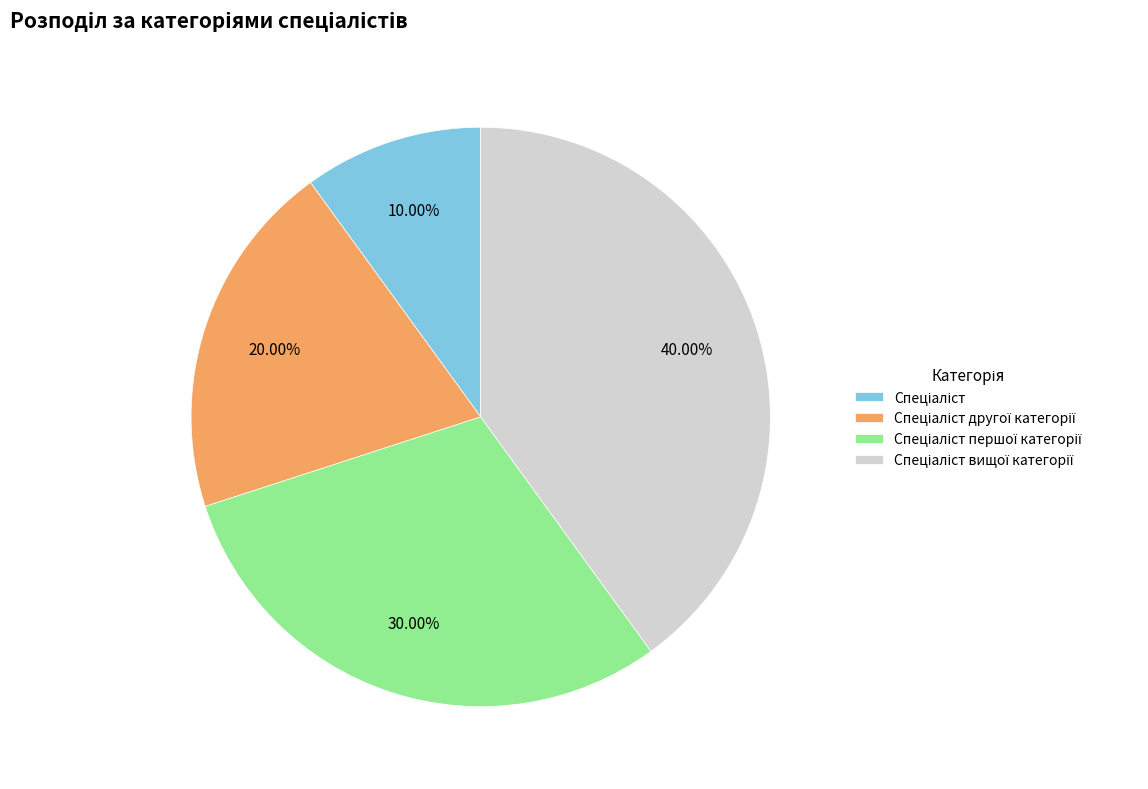

Is there a majority slice in this chart?

No